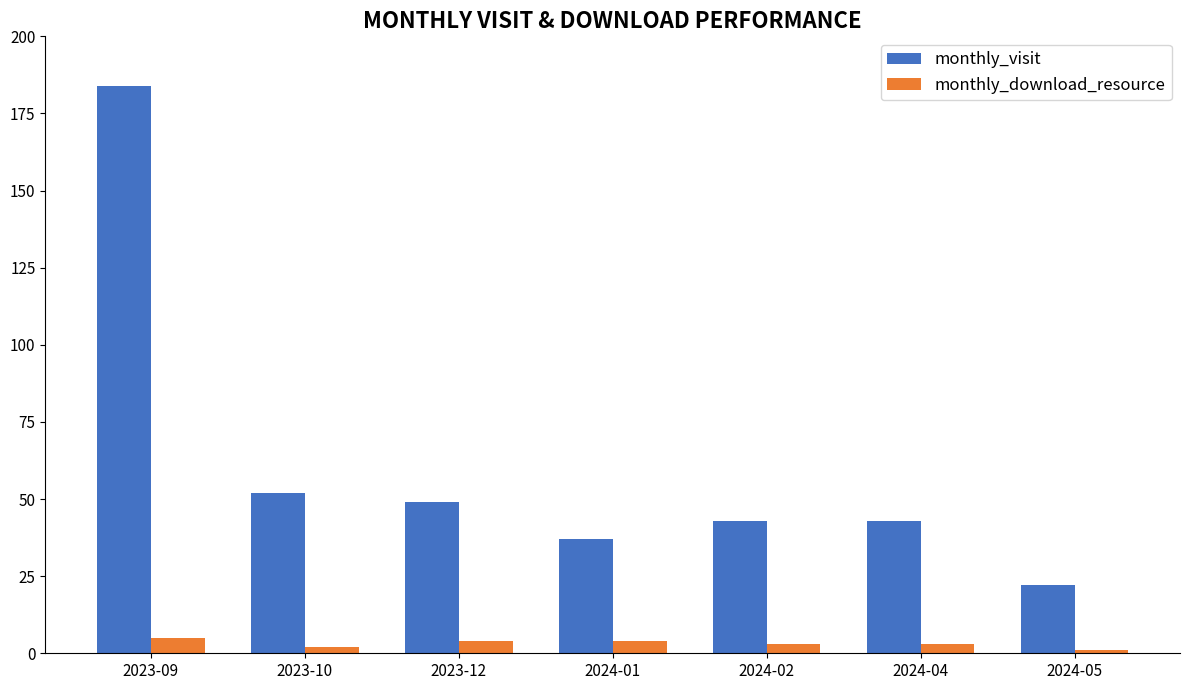

How many data points does each series have?

7